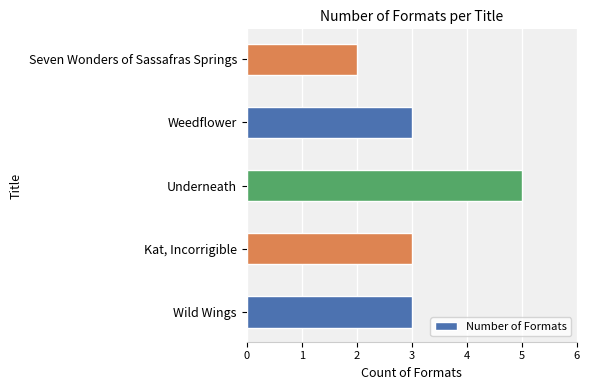

True or false: the data shows 2 at Seven Wonders of Sassafras Springs.

True